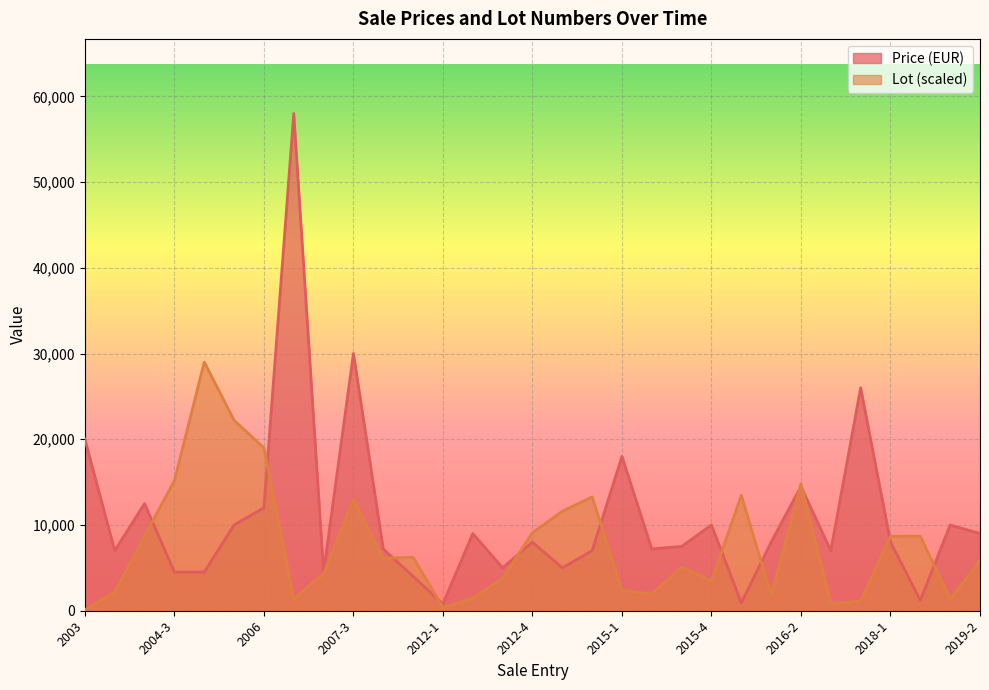

How many interior local peaks does the Price (EUR) series have?

10